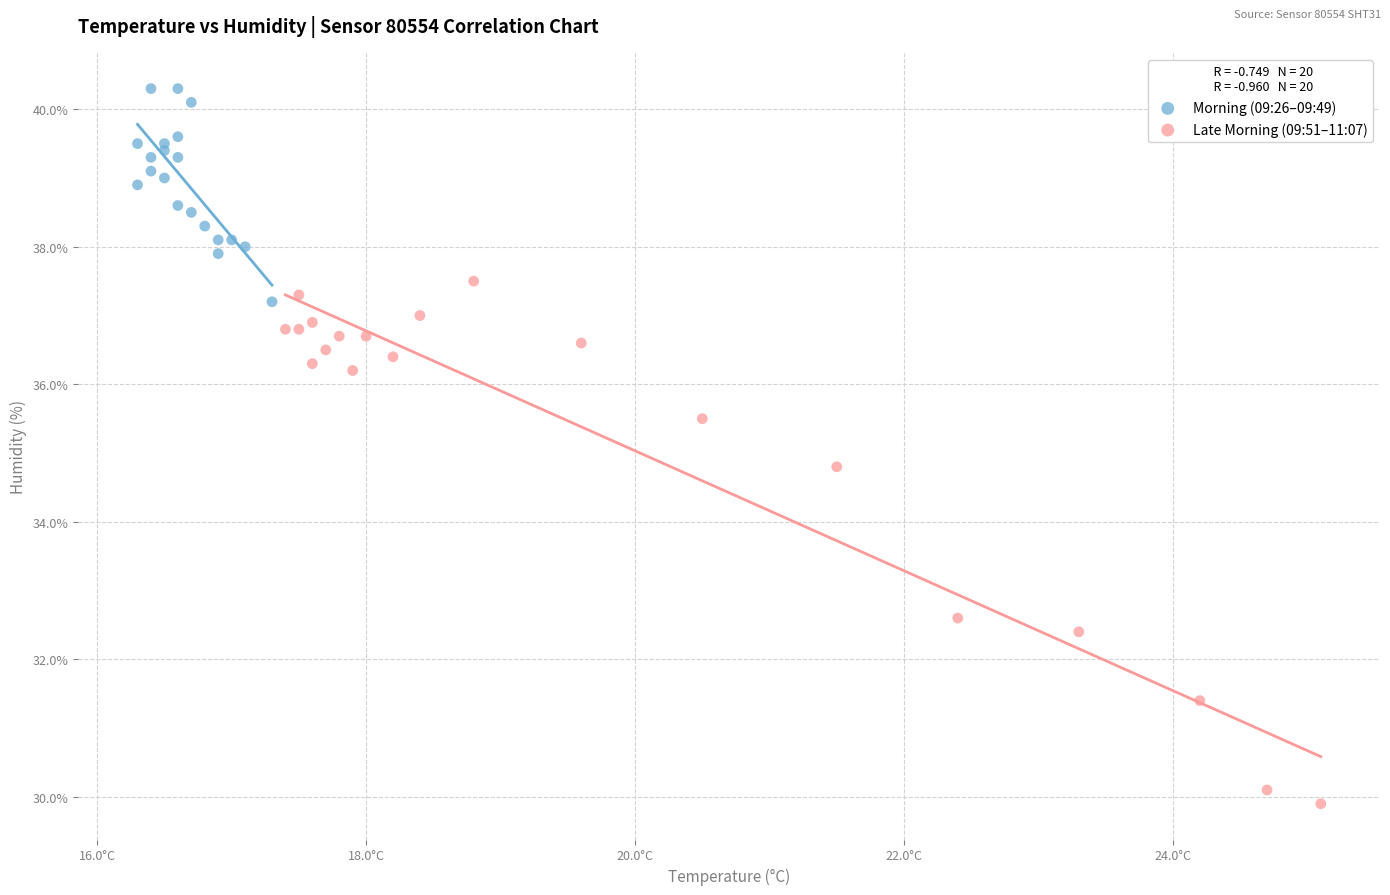

Which series has the largest Y range (max minus min)?

Late Morning (09:51–11:07)